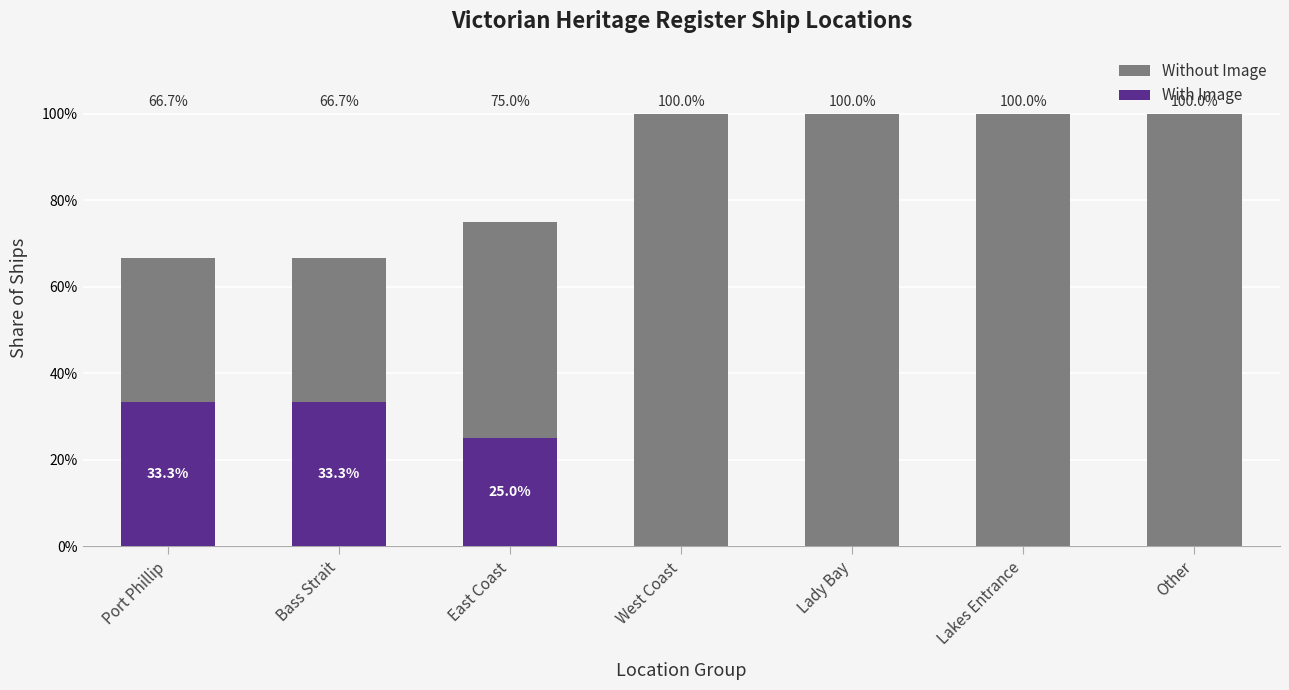

Reading right to left, list all the values displayed in this chart.

Without Image: Other=100.0	Lakes Entrance=100.0	Lady Bay=100.0	West Coast=100.0	East Coast=75.0	Bass Strait=66.7	Port Phillip=66.7
With Image: Other=0.0	Lakes Entrance=0.0	Lady Bay=0.0	West Coast=0.0	East Coast=25.0	Bass Strait=33.3	Port Phillip=33.3